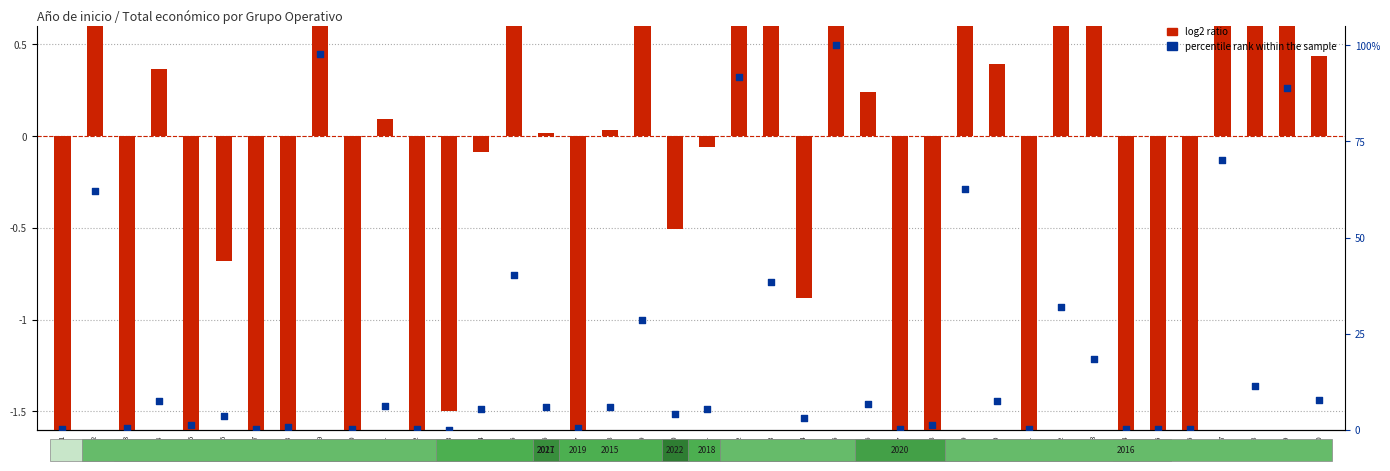

At how many categories does at least one series exceed 35?

9